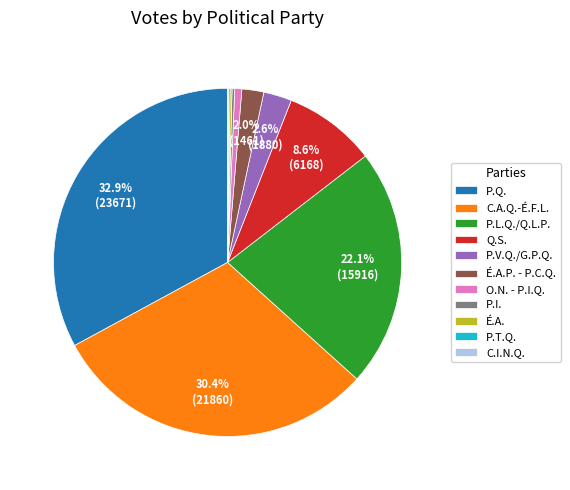

What portion of the pie excludes P.Q.?

67.1%